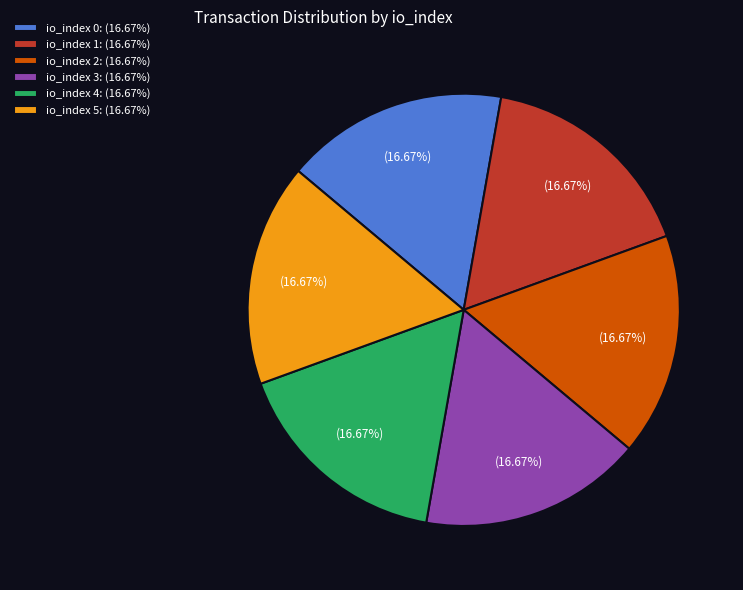

Approximately how many times larger is the value at io_index 5: (16.67%) compared to io_index 3: (16.67%)?

1.0